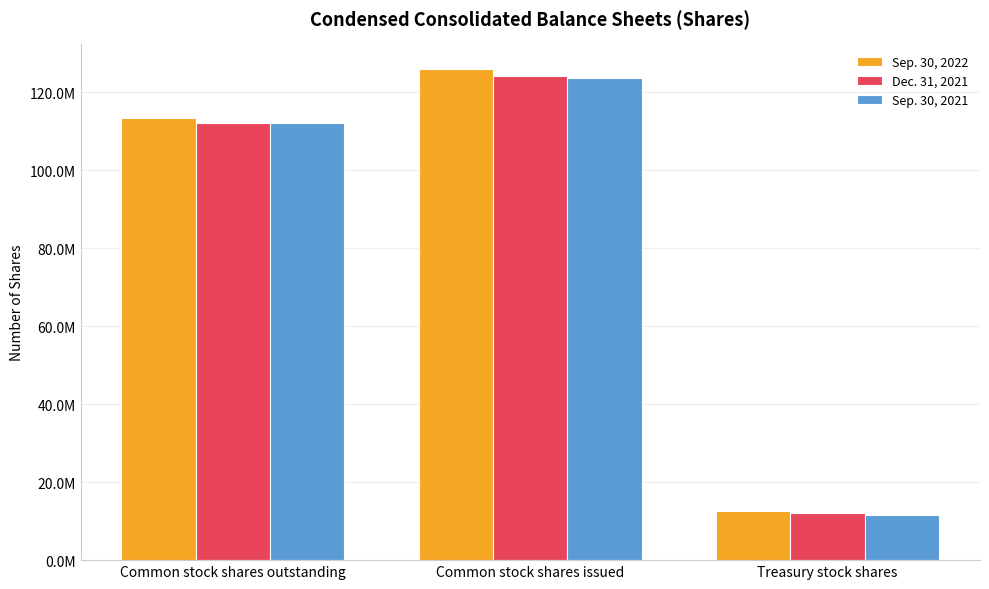

Between Common stock shares issued and Treasury stock shares, which series saw the biggest shift?

Sep. 30, 2022